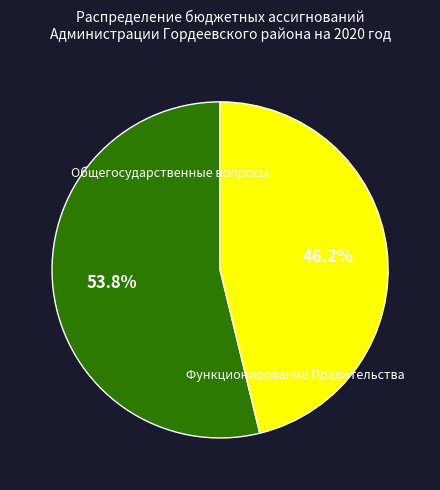

What is the ratio of the value at Общегосударственные вопросы to the value at Функционирование Правительства?

1.2